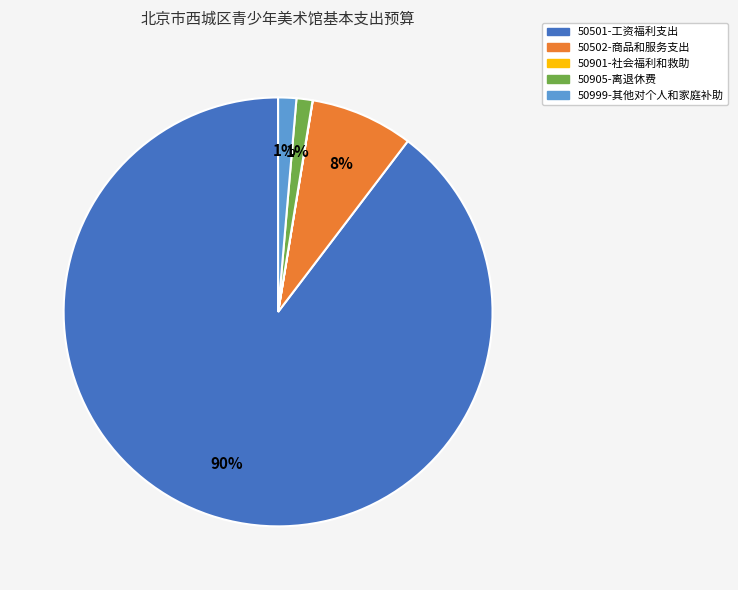

To the nearest percent, what is the average slice percentage?

20%